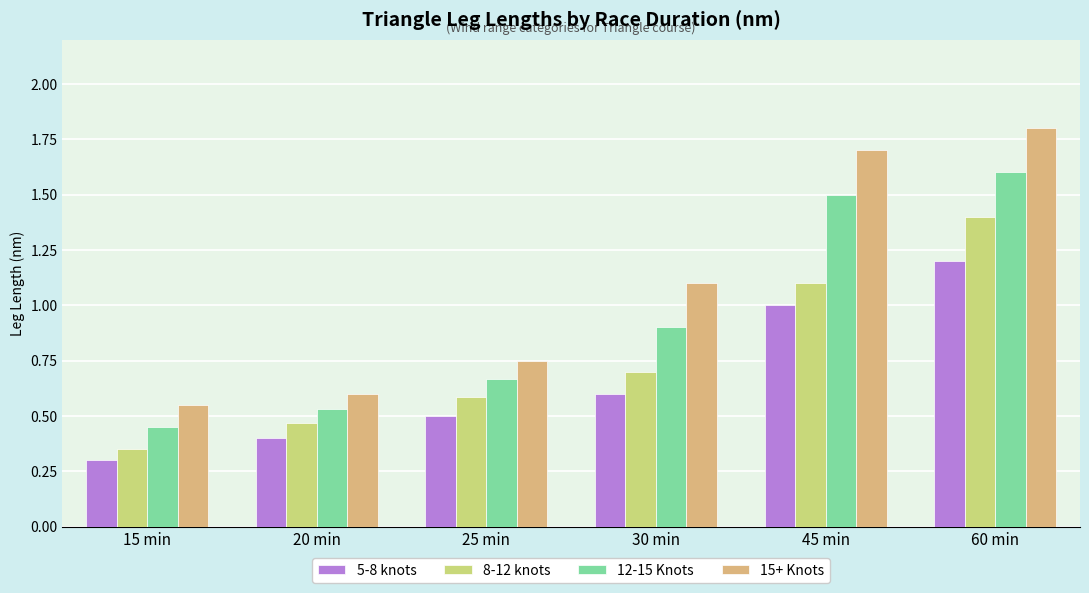

What position from the right is 60 min?

1